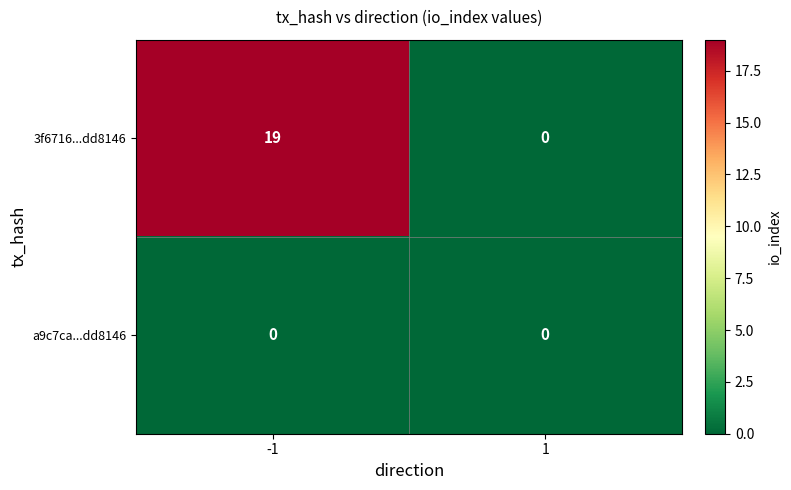

What is the difference between the 3f6716...dd8146 values at -1 and 1?

19